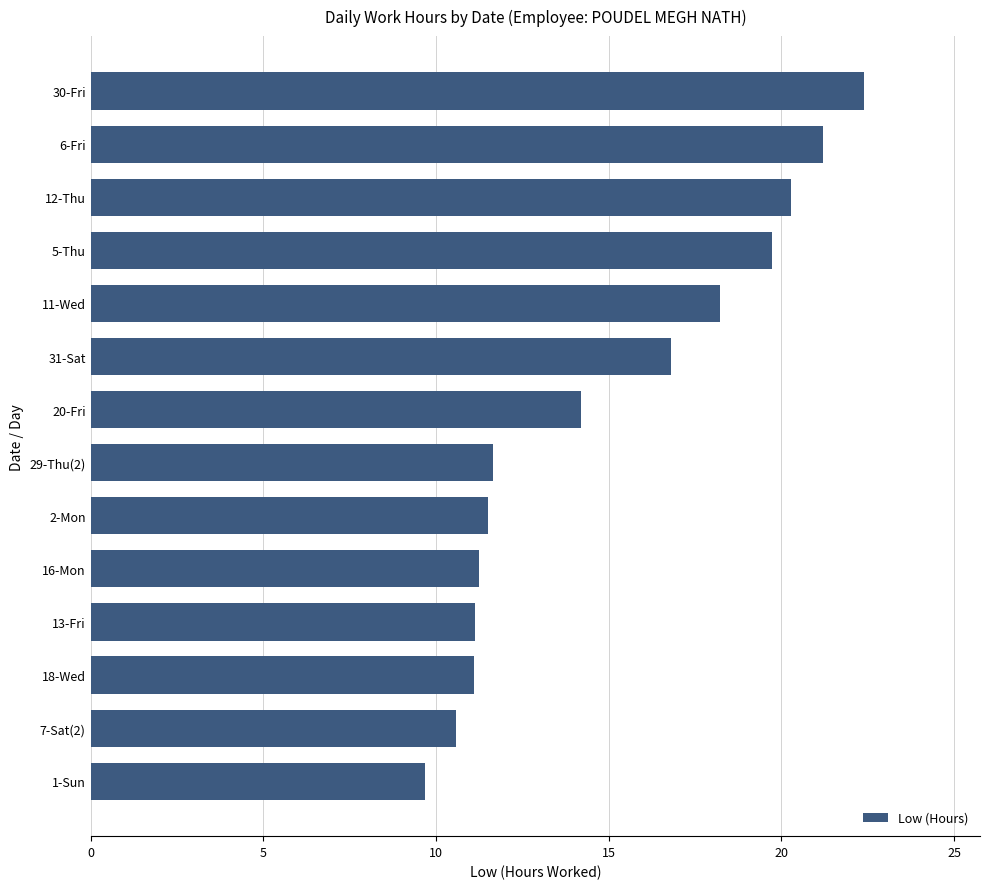

What is the greatest value displayed?

22.4